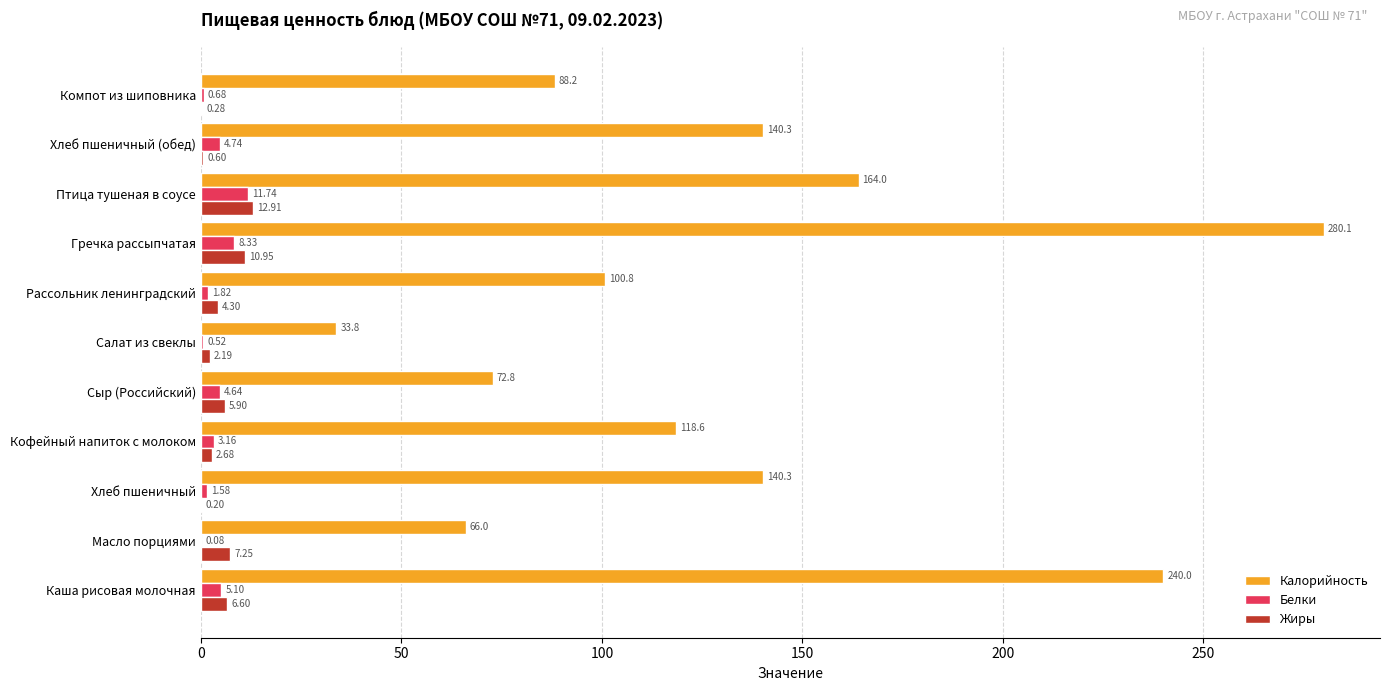

Which category has the highest value in the Белки series?

Птица тушеная в соусе